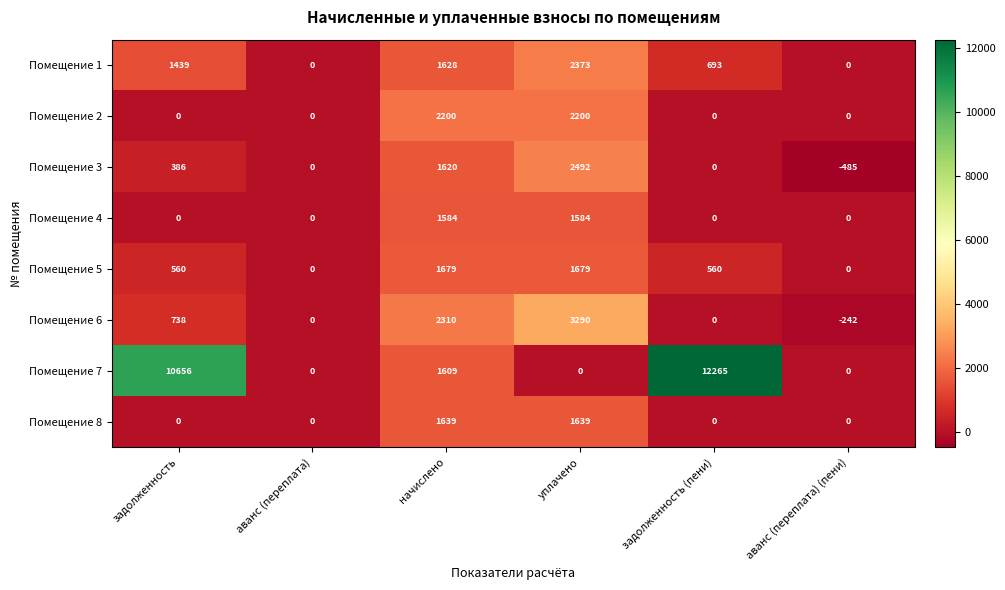

The Помещение 3 series shows 664 at задолженность. True or false?

False